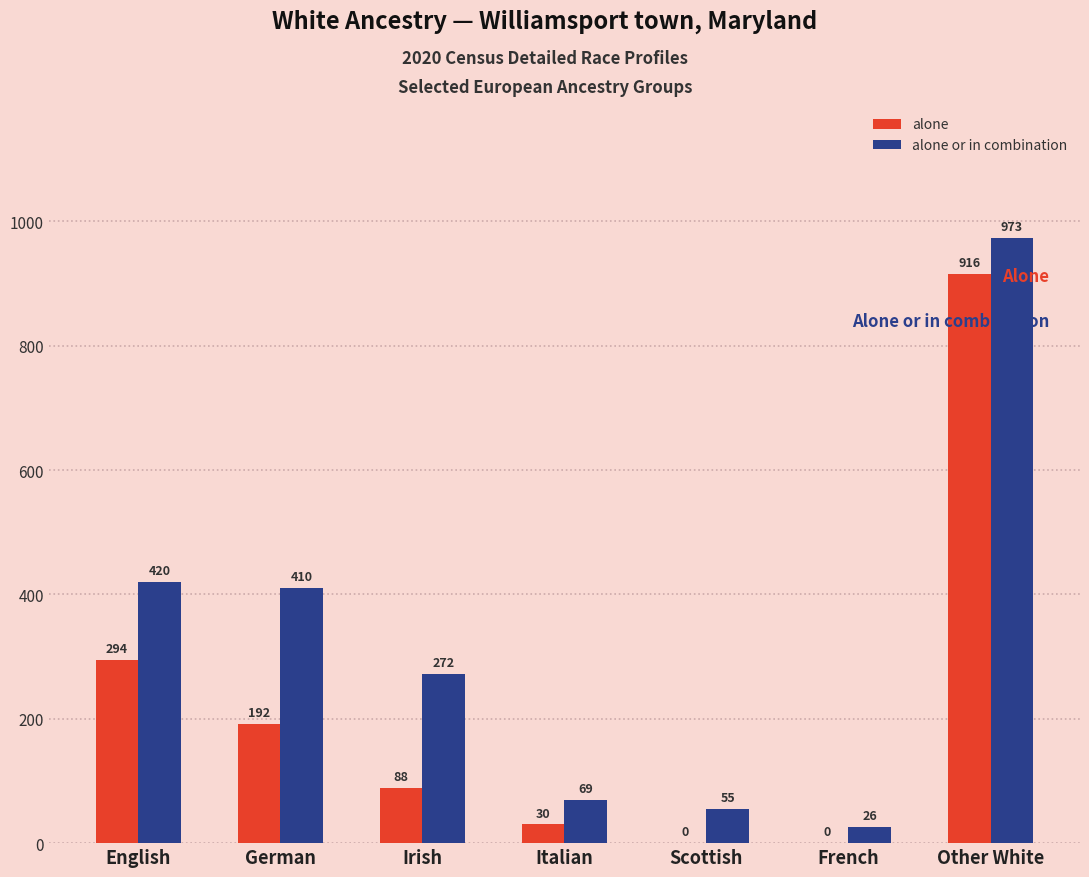

What is the total value across all series at English?

714